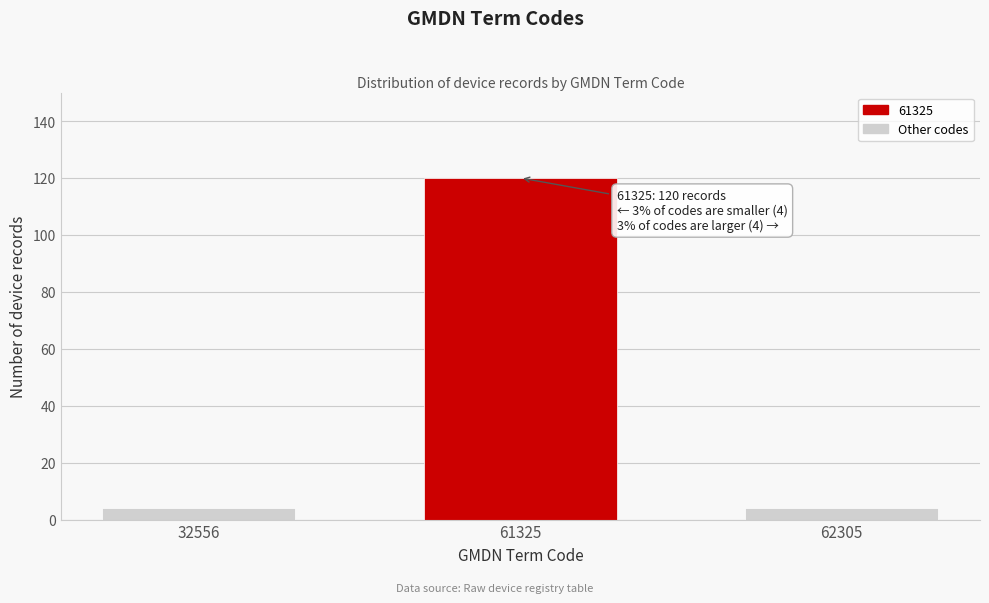

Reading left to right, what are all the values shown in this chart?

4	120	4